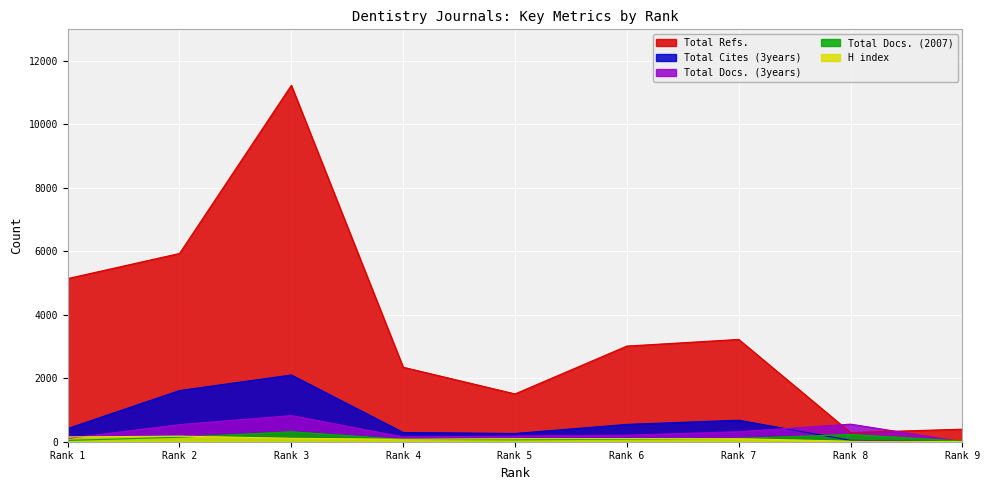

Reading left to right, list all the values displayed in this chart.

Total Refs.: 5143	5934	11235	2348	1507	3015	3225	288	395
Total Cites (3years): 415	1613	2104	291	260	546	678	43	0
Total Docs. (3years): 103	539	823	151	178	207	315	554	0
Total Docs. (2007): 41	141	314	73	61	79	105	228	20
H index: 151	177	108	76	96	97	95	16	6